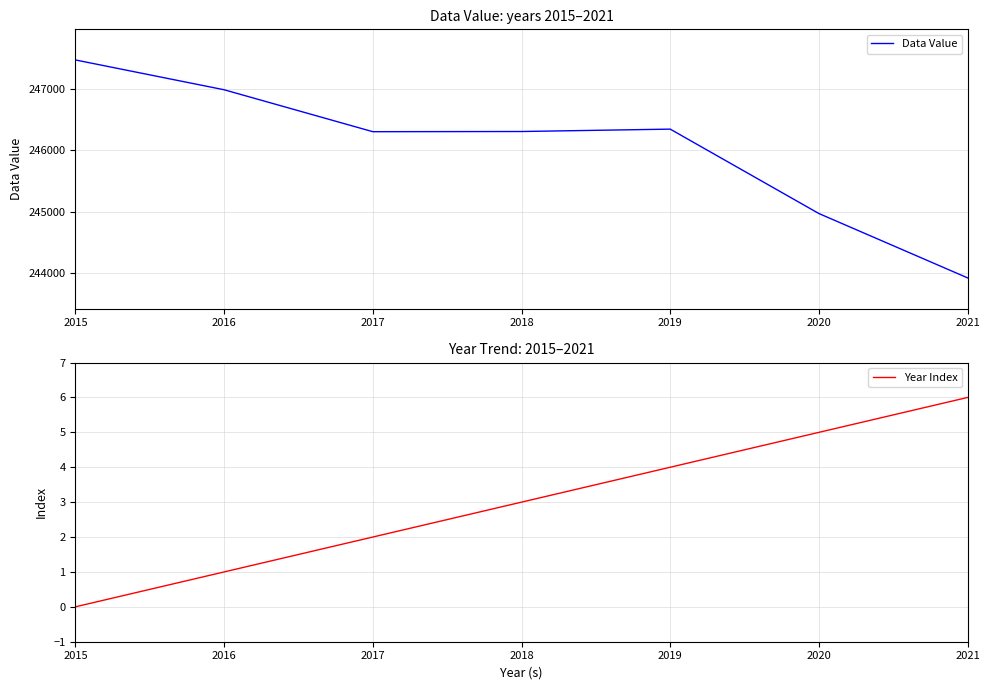

Where is the first local minimum for Data Value?

2017